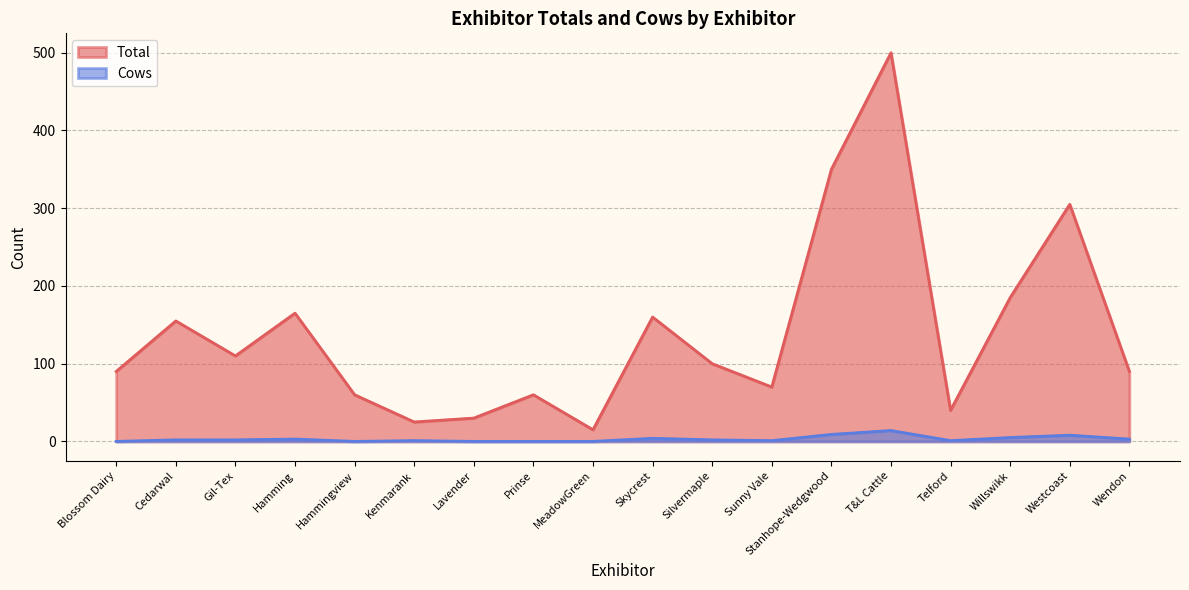

What is the difference between the second highest and second lowest values in the Cows series?

9